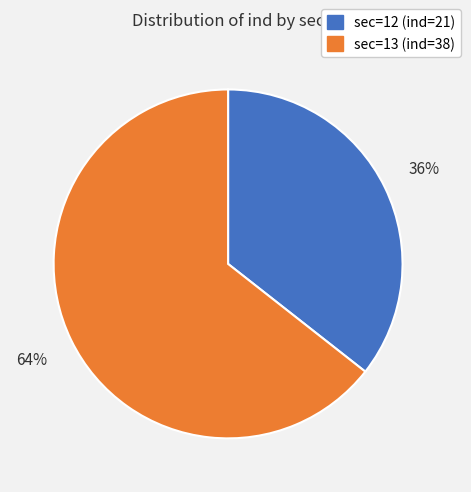

To the nearest percent, what is the average slice percentage?

50%